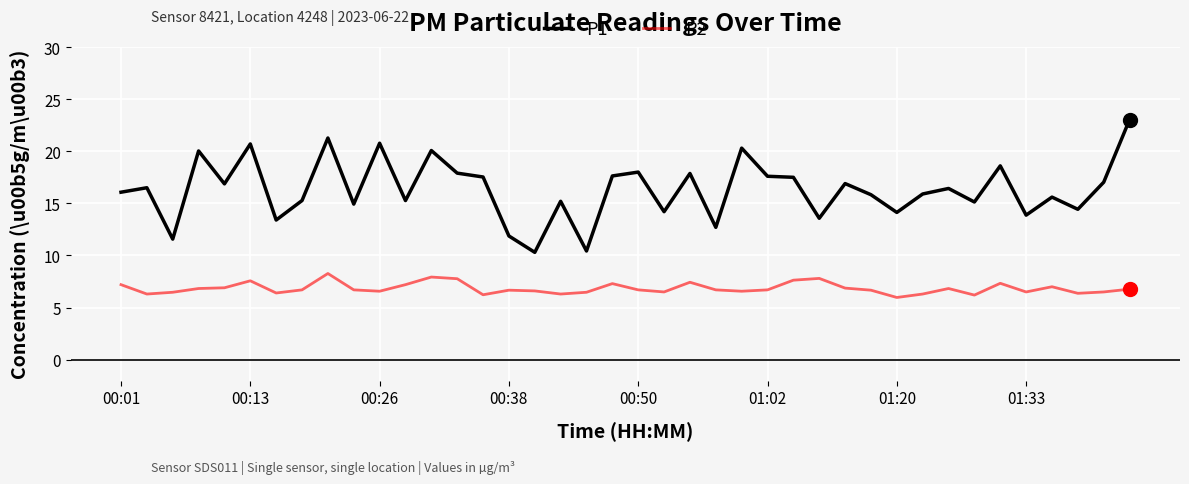

True or false: P1 and P2 intersect in this chart.

False